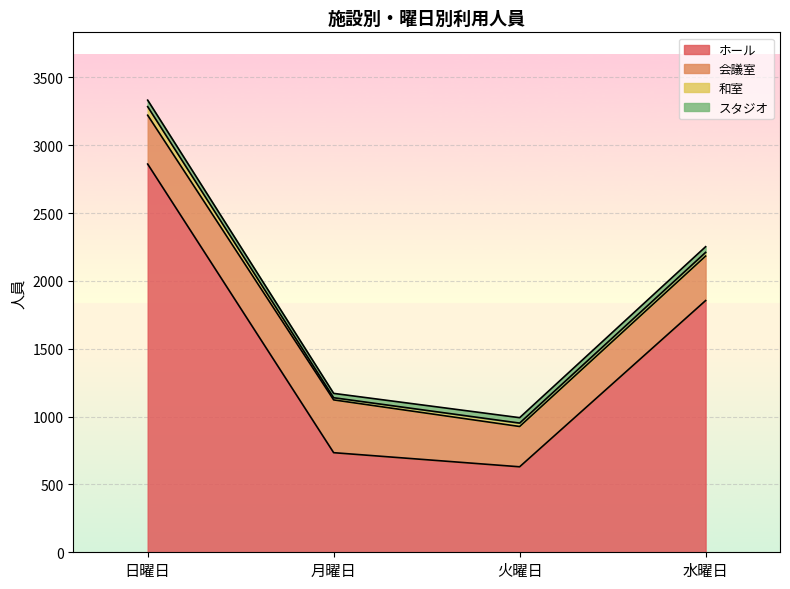

Count the number of data series in this chart.

4